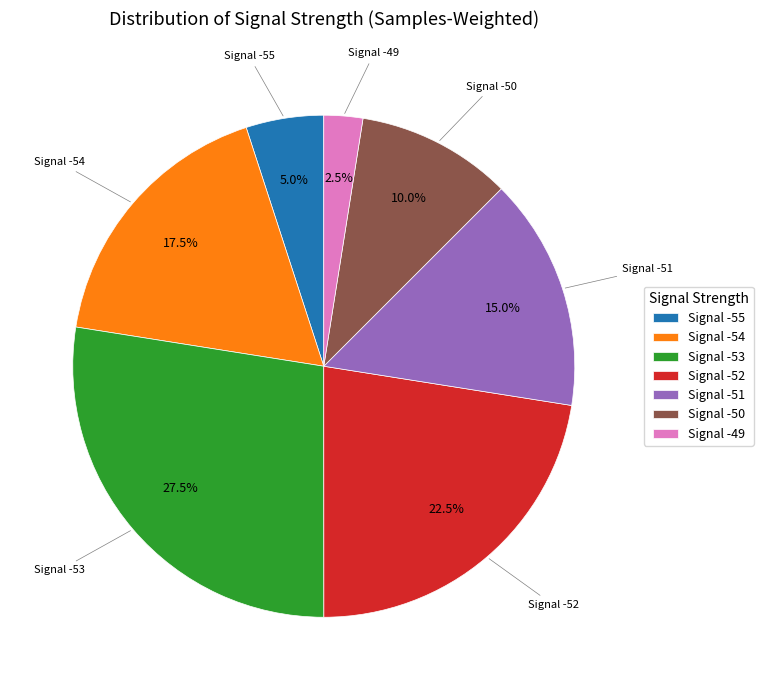

Which category has the biggest portion of the pie?

Signal -53